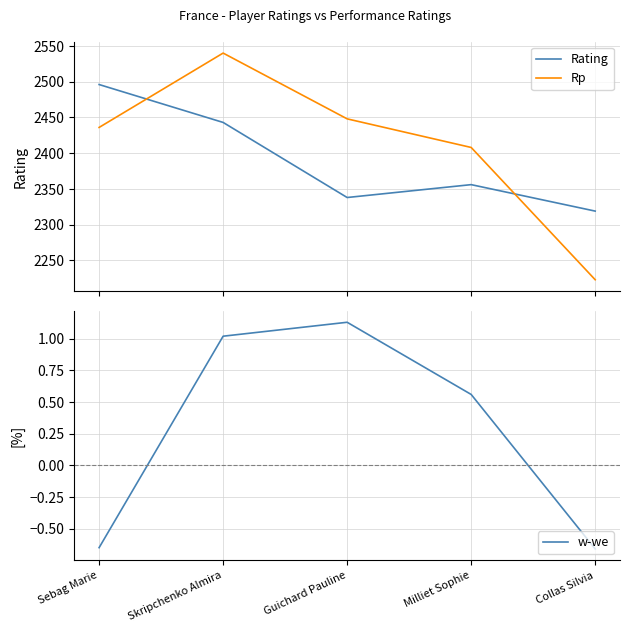

What is the spread (max minus min) of values at Guichard Pauline?

2446.9